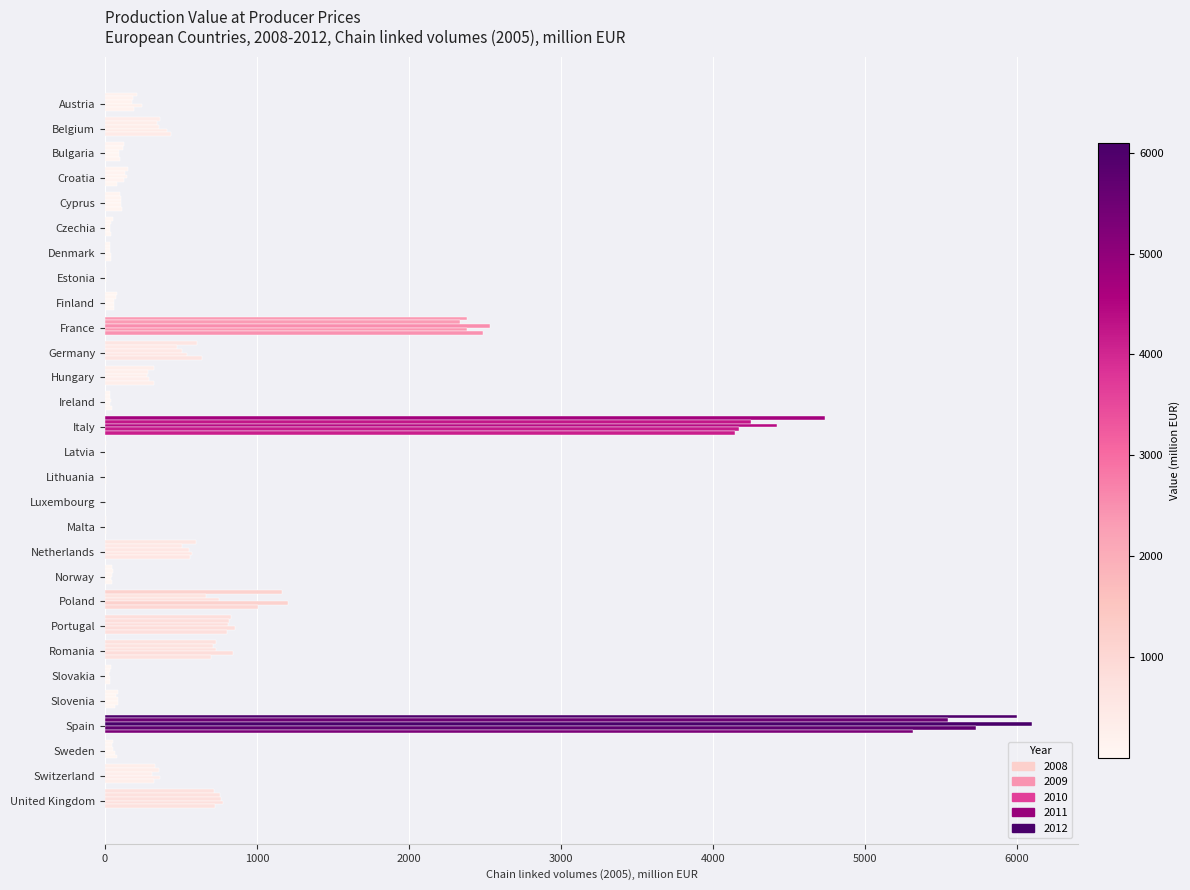

Count the number of categories in the chart.

29